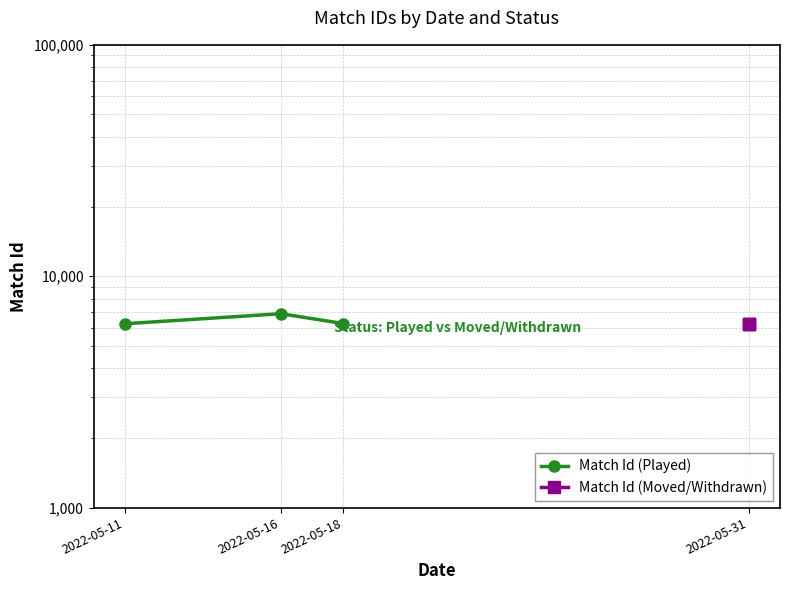

The Match Id (Moved/Withdrawn) series shows 3177 at 2022-05-31. True or false?

False